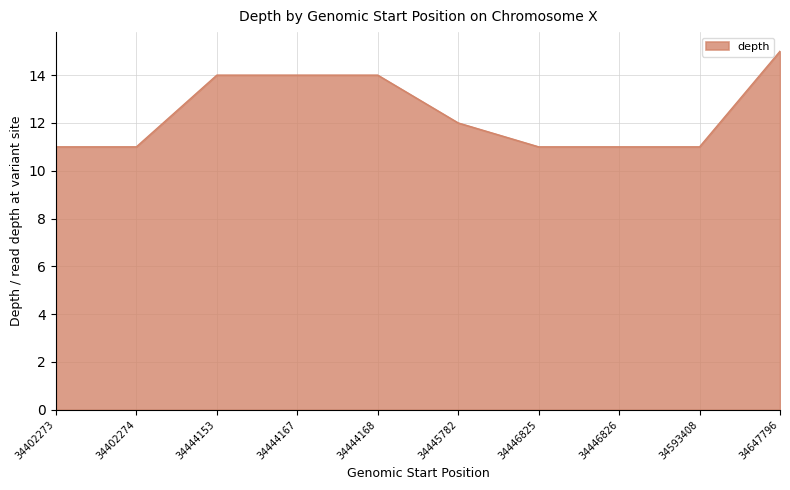

Reading right to left, extract all data points from this chart.

15	11	11	11	12	14	14	14	11	11